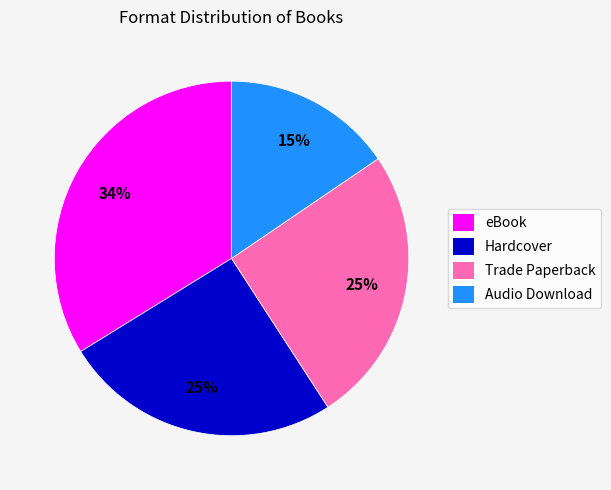

To the nearest percent, what portion does Audio Download represent?

15%